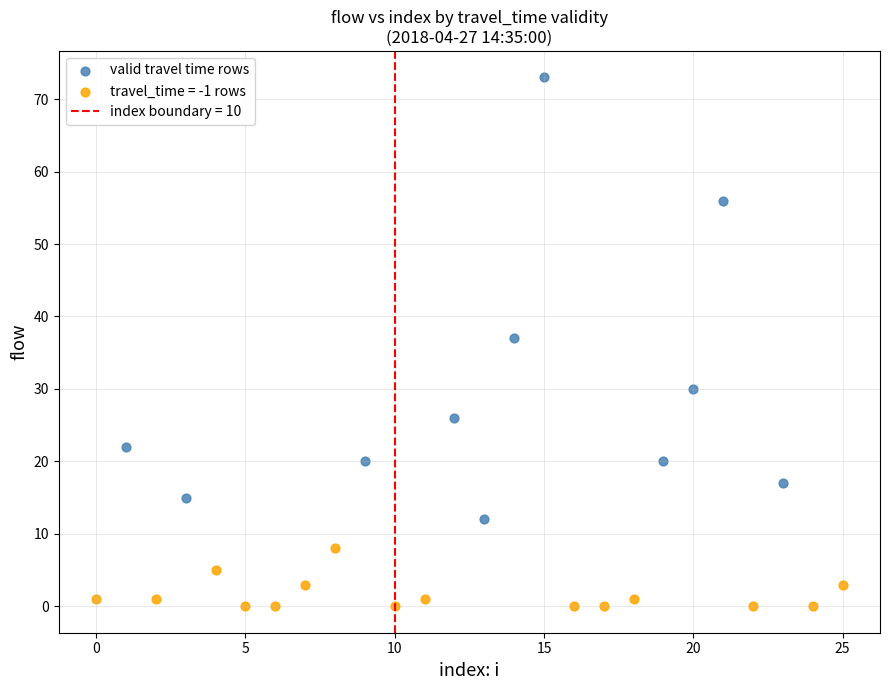

Which series contains the highest Y value?

valid travel time rows